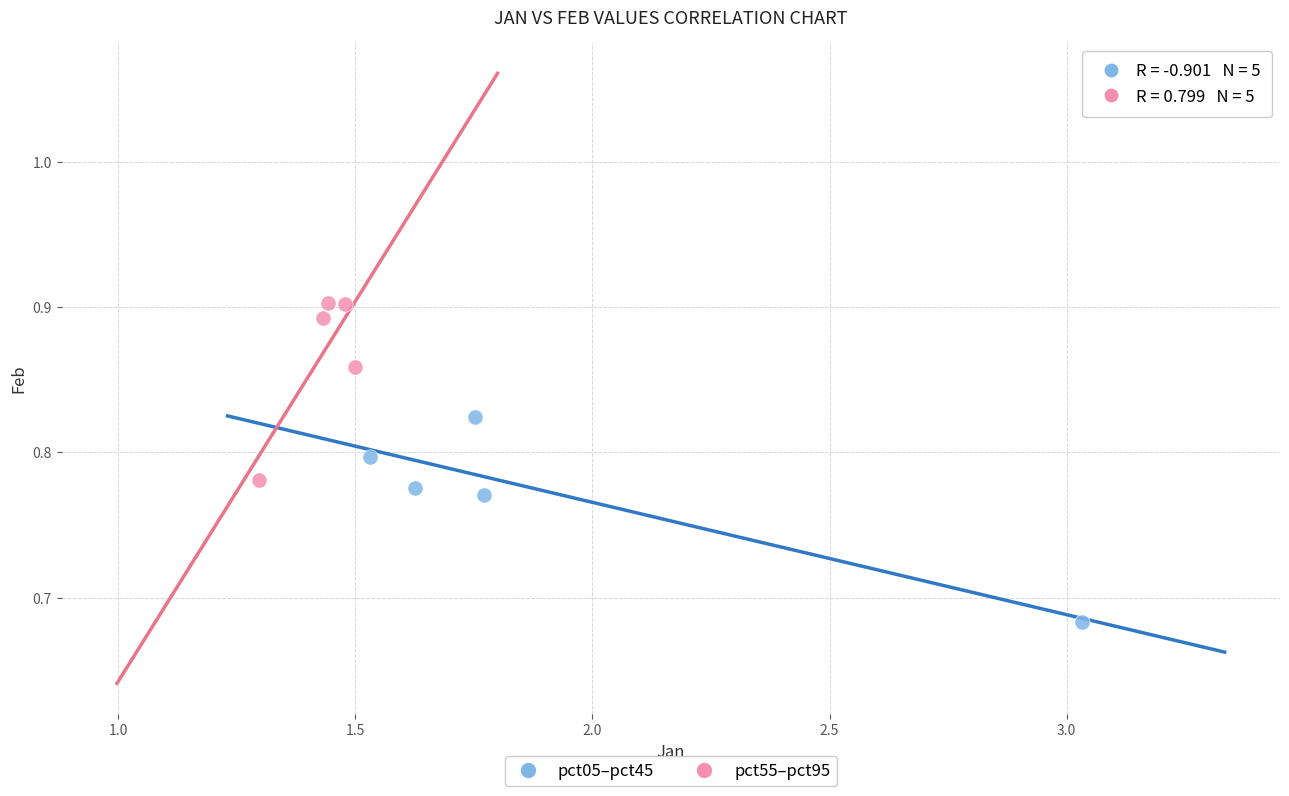

Which series has the widest spread of Y values?

pct05–pct45